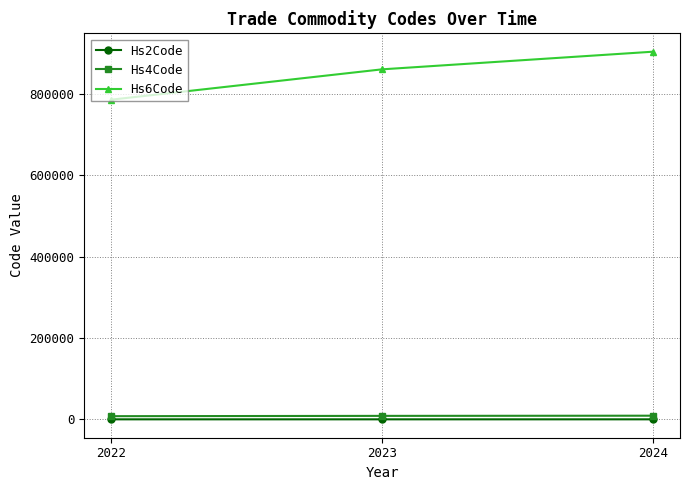

What is the greatest value displayed?

904250.0